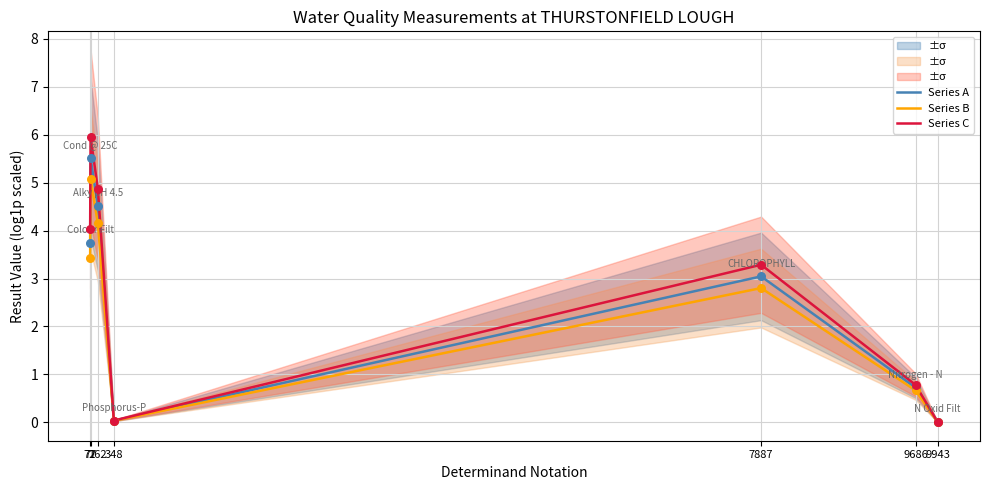

Which series reaches the minimum Y coordinate?

Series B